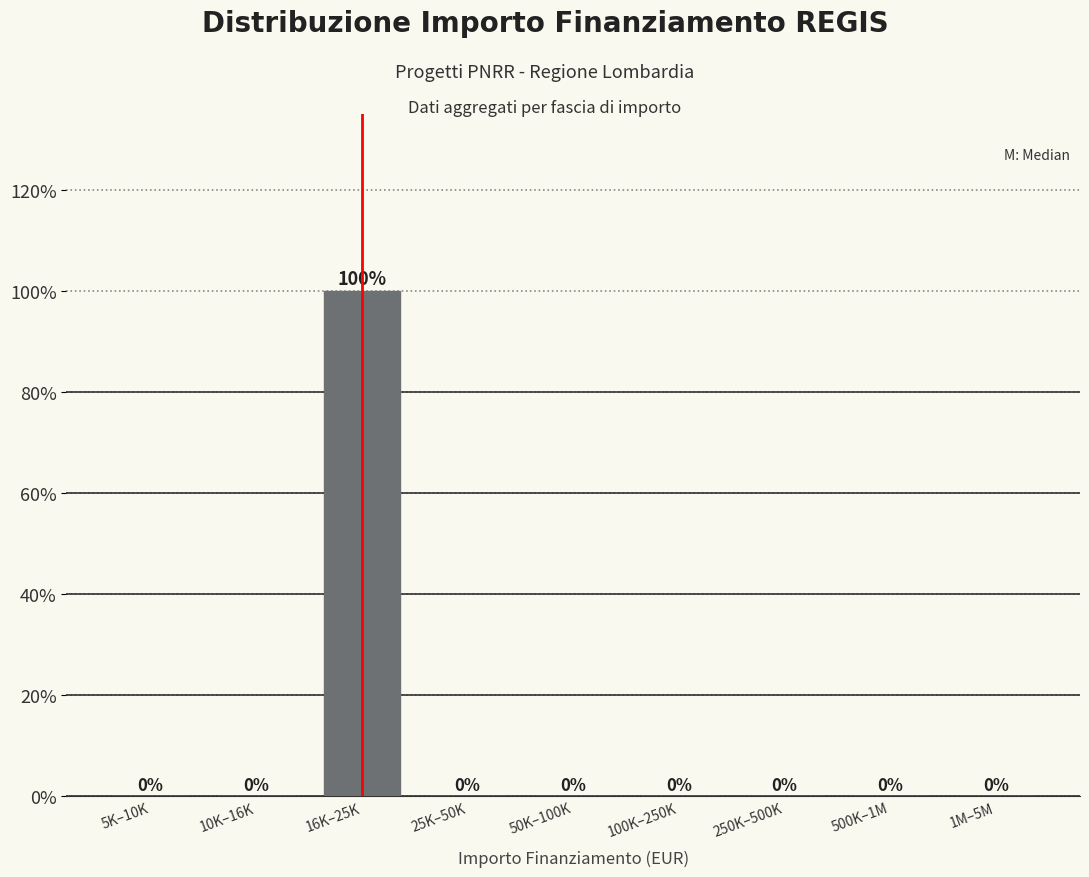

Reading right to left, transcribe all the data shown in this chart.

1M–5M=0	500K–1M=0	250K–500K=0	100K–250K=0	50K–100K=0	25K–50K=0	16K–25K=100	10K–16K=0	5K–10K=0